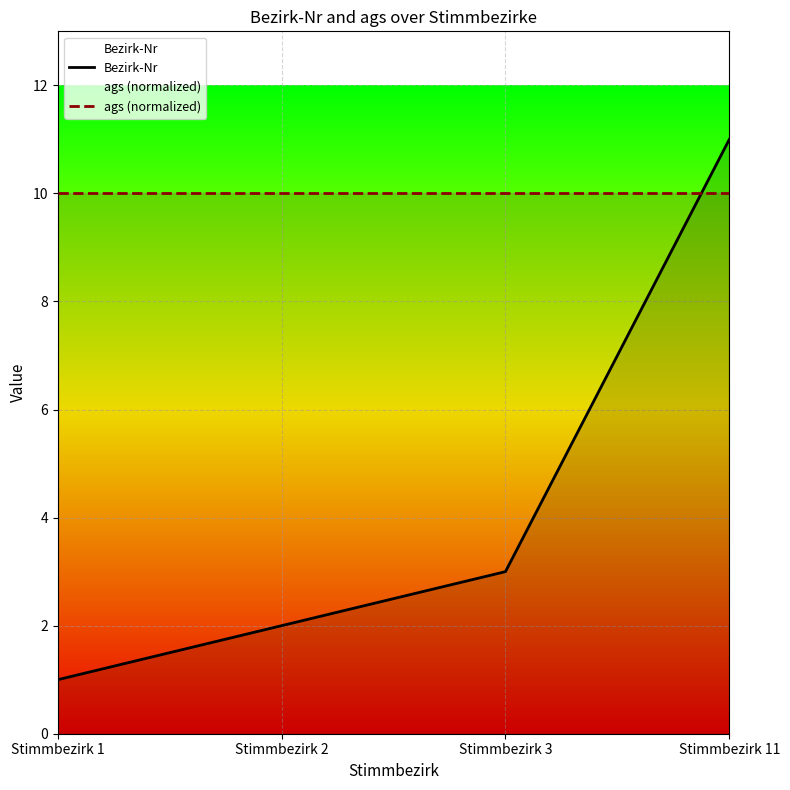

Reading left to right, what are all the values shown in this chart?

Bezirk-Nr: 1	2	3	11
ags (normalized): 10	10	10	10